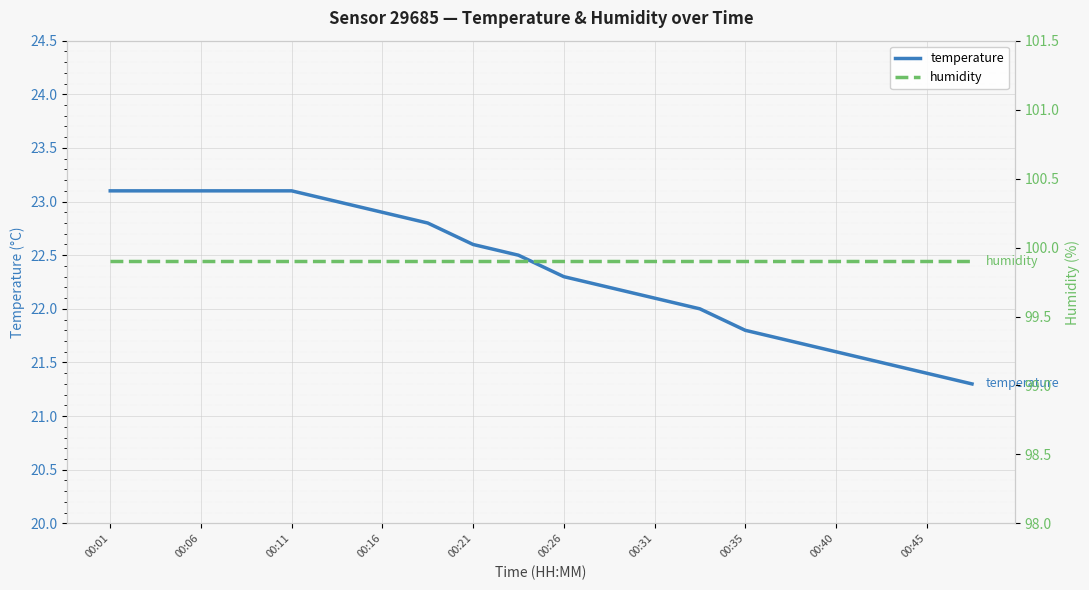

How many series are shown in this chart?

2